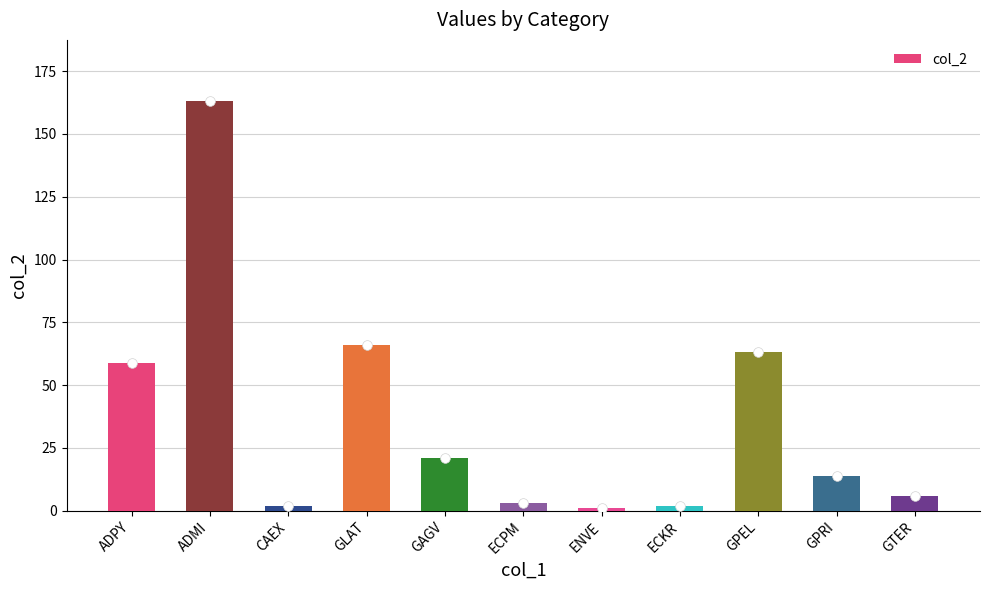

True or false: the data shows 11 at GAGV.

False